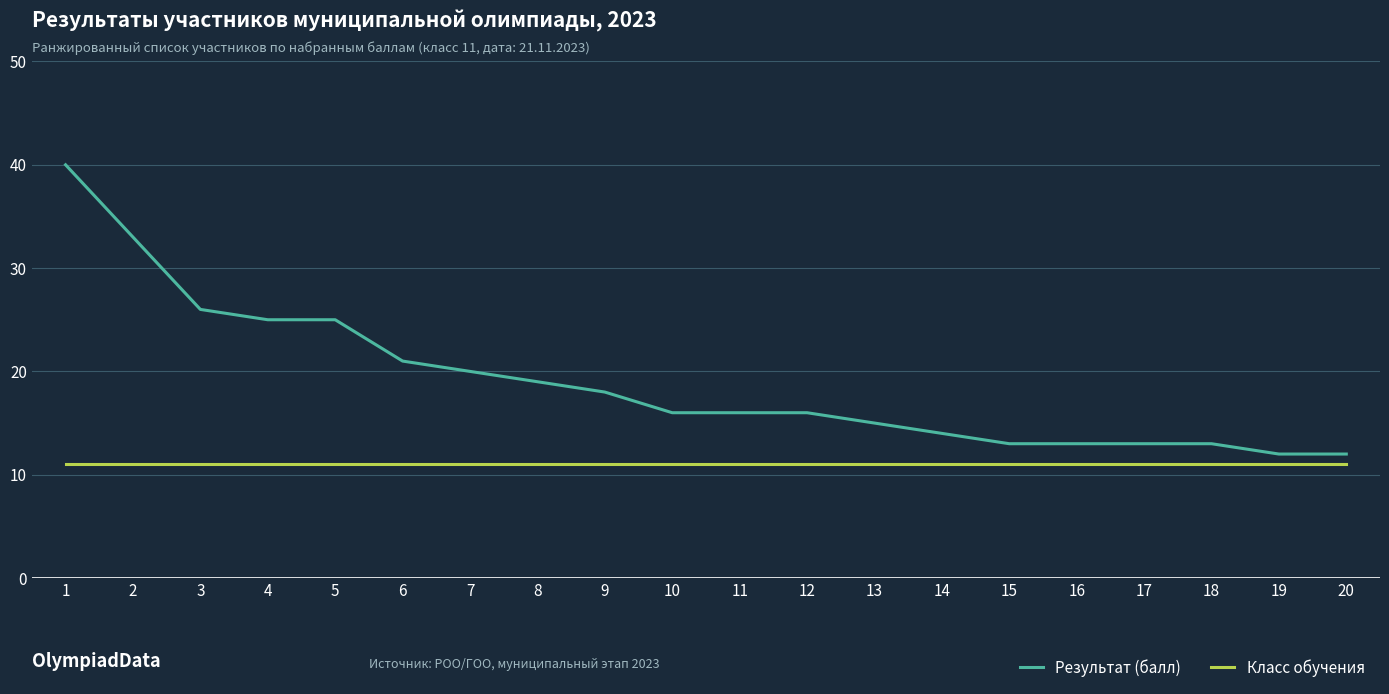

Does the chart display data point markers on the line(s)?

No